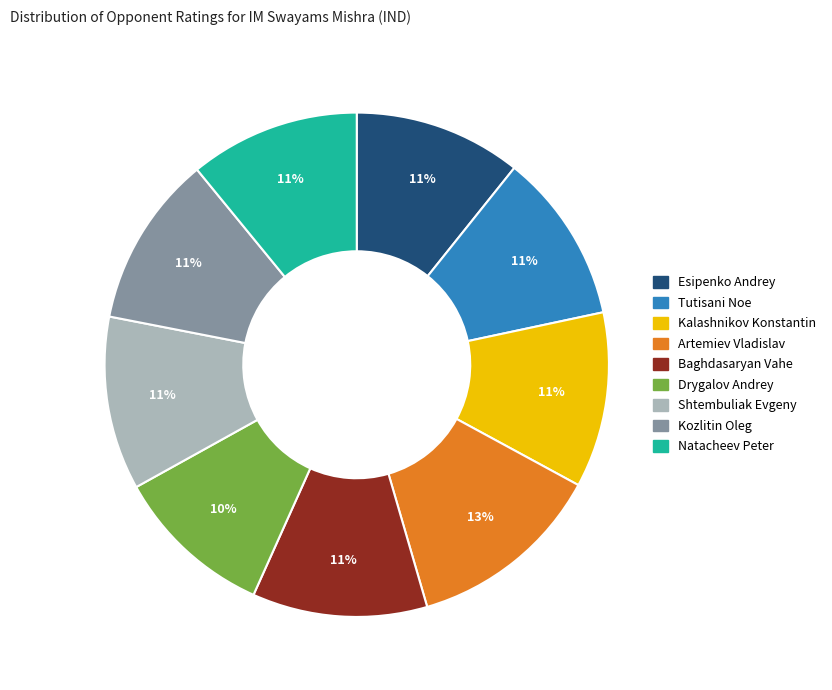

True or false: Tutisani Noe accounts for 19% of the total.

False